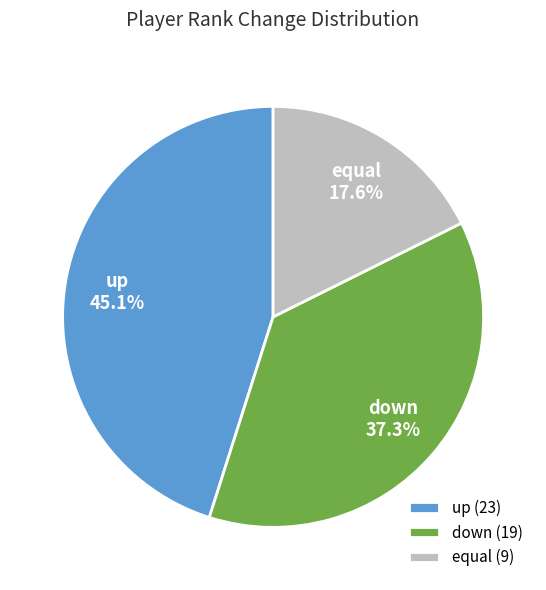

Combined, what portion of the pie is down and up?

82.4%